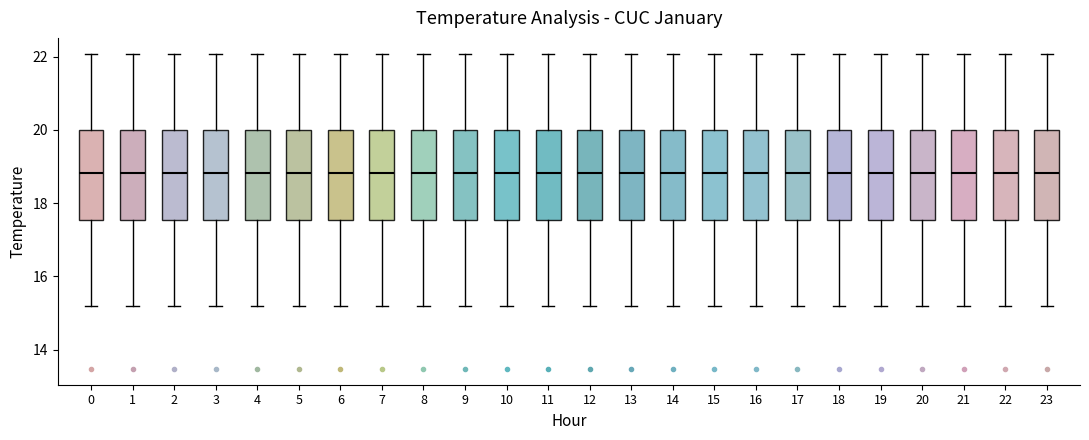

Reading left to right, transcribe this box plot: for each box, give where its median line is, the range the box spans, and where its two whiskers end, as read against the y-axis. The values are not printed on the chart, so give them approximately, as read against the axis.

0: median 18.8, box 17.6 to 20.0, whiskers 15.2 to 22.0
1: median 18.8, box 17.6 to 20.0, whiskers 15.2 to 22.0
2: median 18.8, box 17.6 to 20.0, whiskers 15.2 to 22.0
3: median 18.8, box 17.6 to 20.0, whiskers 15.2 to 22.0
4: median 18.8, box 17.6 to 20.0, whiskers 15.2 to 22.0
5: median 18.8, box 17.6 to 20.0, whiskers 15.2 to 22.0
6: median 18.8, box 17.6 to 20.0, whiskers 15.2 to 22.0
7: median 18.8, box 17.6 to 20.0, whiskers 15.2 to 22.0
8: median 18.8, box 17.6 to 20.0, whiskers 15.2 to 22.0
9: median 18.8, box 17.6 to 20.0, whiskers 15.2 to 22.0
10: median 18.8, box 17.6 to 20.0, whiskers 15.2 to 22.0
11: median 18.8, box 17.6 to 20.0, whiskers 15.2 to 22.0
12: median 18.8, box 17.6 to 20.0, whiskers 15.2 to 22.0
13: median 18.8, box 17.6 to 20.0, whiskers 15.2 to 22.0
14: median 18.8, box 17.6 to 20.0, whiskers 15.2 to 22.0
15: median 18.8, box 17.6 to 20.0, whiskers 15.2 to 22.0
16: median 18.8, box 17.6 to 20.0, whiskers 15.2 to 22.0
17: median 18.8, box 17.6 to 20.0, whiskers 15.2 to 22.0
18: median 18.8, box 17.6 to 20.0, whiskers 15.2 to 22.0
19: median 18.8, box 17.6 to 20.0, whiskers 15.2 to 22.0
20: median 18.8, box 17.6 to 20.0, whiskers 15.2 to 22.0
21: median 18.8, box 17.6 to 20.0, whiskers 15.2 to 22.0
22: median 18.8, box 17.6 to 20.0, whiskers 15.2 to 22.0
23: median 18.8, box 17.6 to 20.0, whiskers 15.2 to 22.0